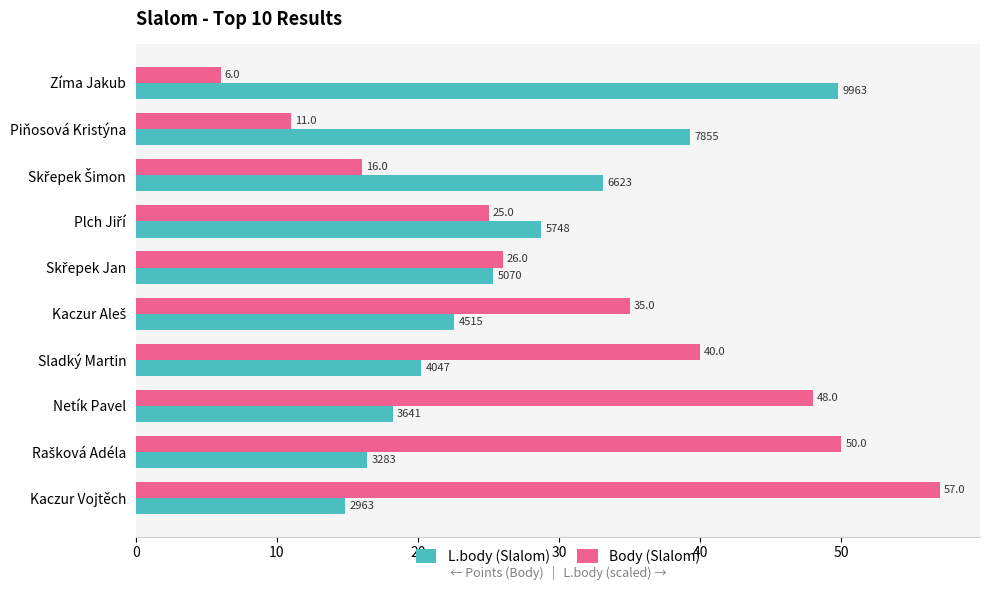

The Body (Slalom) series shows 11.0 at Piňosová Kristýna. True or false?

True